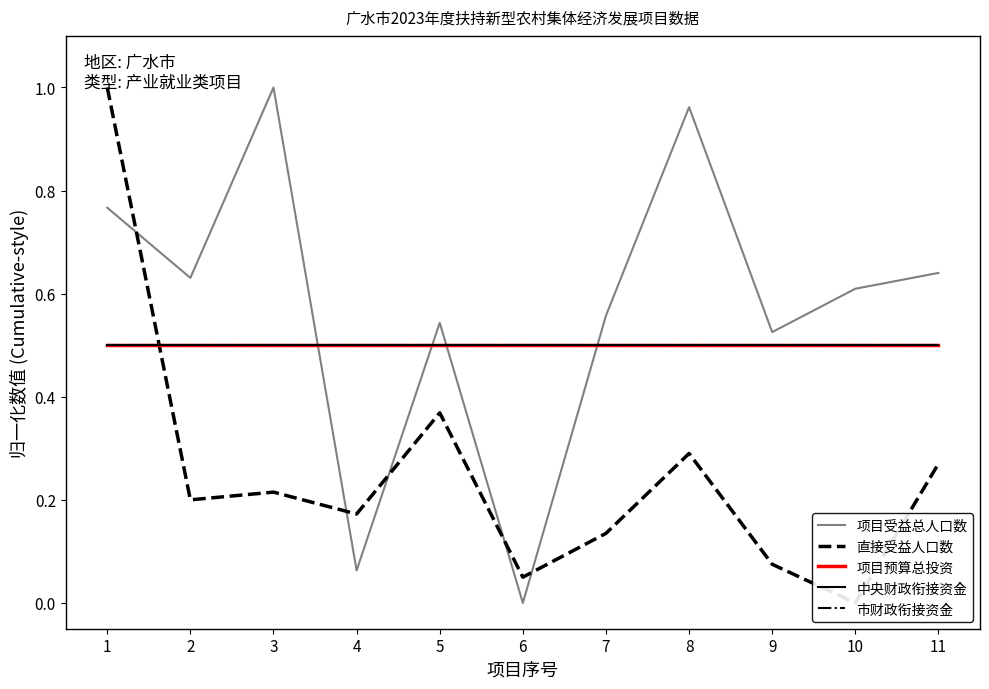

Reading left to right, transcribe all the data shown in this chart.

项目受益总人口数: 0.8	0.6	1.0	0.1	0.5	0.0	0.6	1.0	0.5	0.6	0.6
直接受益人口数: 1.0	0.2	0.2	0.2	0.4	0.1	0.1	0.3	0.1	0.0	0.3
项目预算总投资: 0.5	0.5	0.5	0.5	0.5	0.5	0.5	0.5	0.5	0.5	0.5
中央财政衔接资金: 0.5	0.5	0.5	0.5	0.5	0.5	0.5	0.5	0.5	0.5	0.5
市财政衔接资金: 0.5	0.5	0.5	0.5	0.5	0.5	0.5	0.5	0.5	0.5	0.5